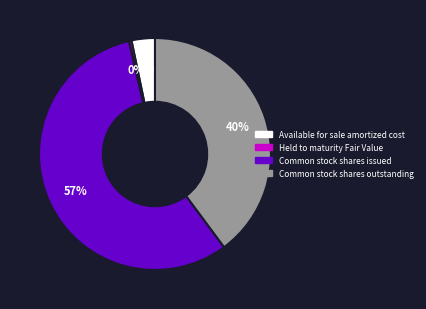

What is the largest slice in the pie chart?

Common stock shares issued